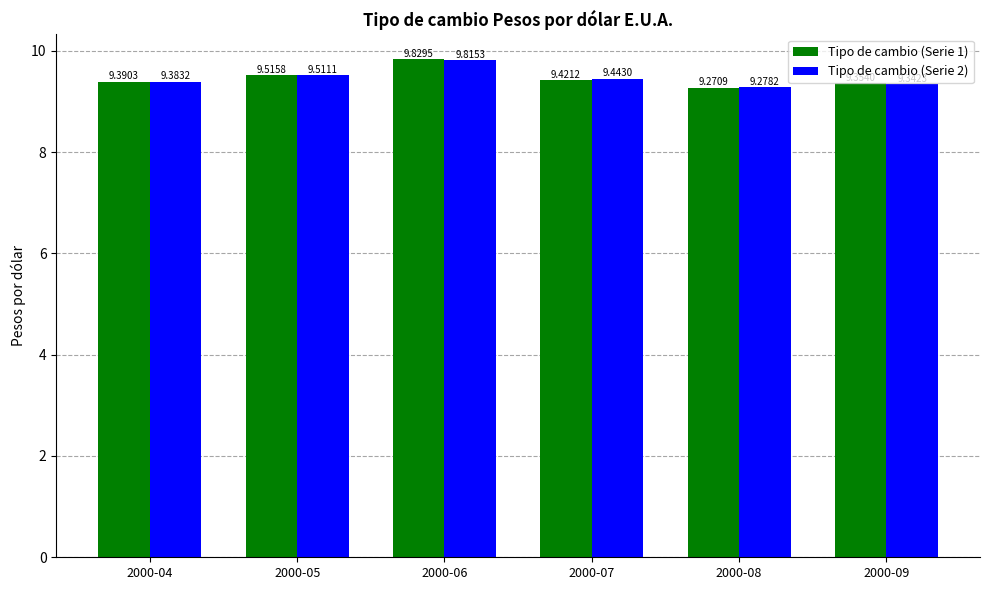

The value of Tipo de cambio (Serie 1) at 2000-09 is 15.8. True or false?

False